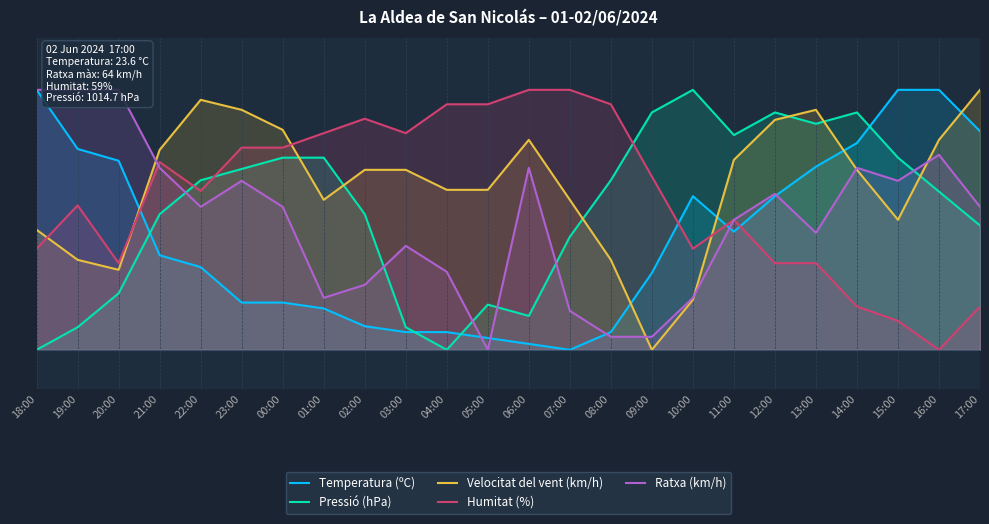

Between which two adjacent categories do Velocitat del vent (km/h) and Temperatura (ºC) first intersect?

20:00 and 21:00